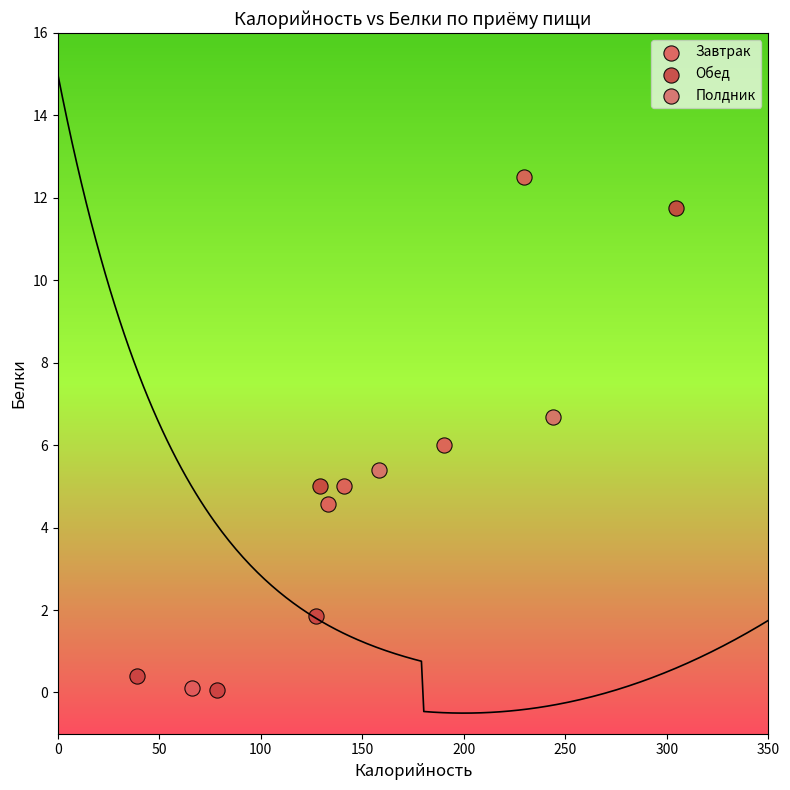

What are all the series names shown in the legend?

Завтрак, Обед, Полдник